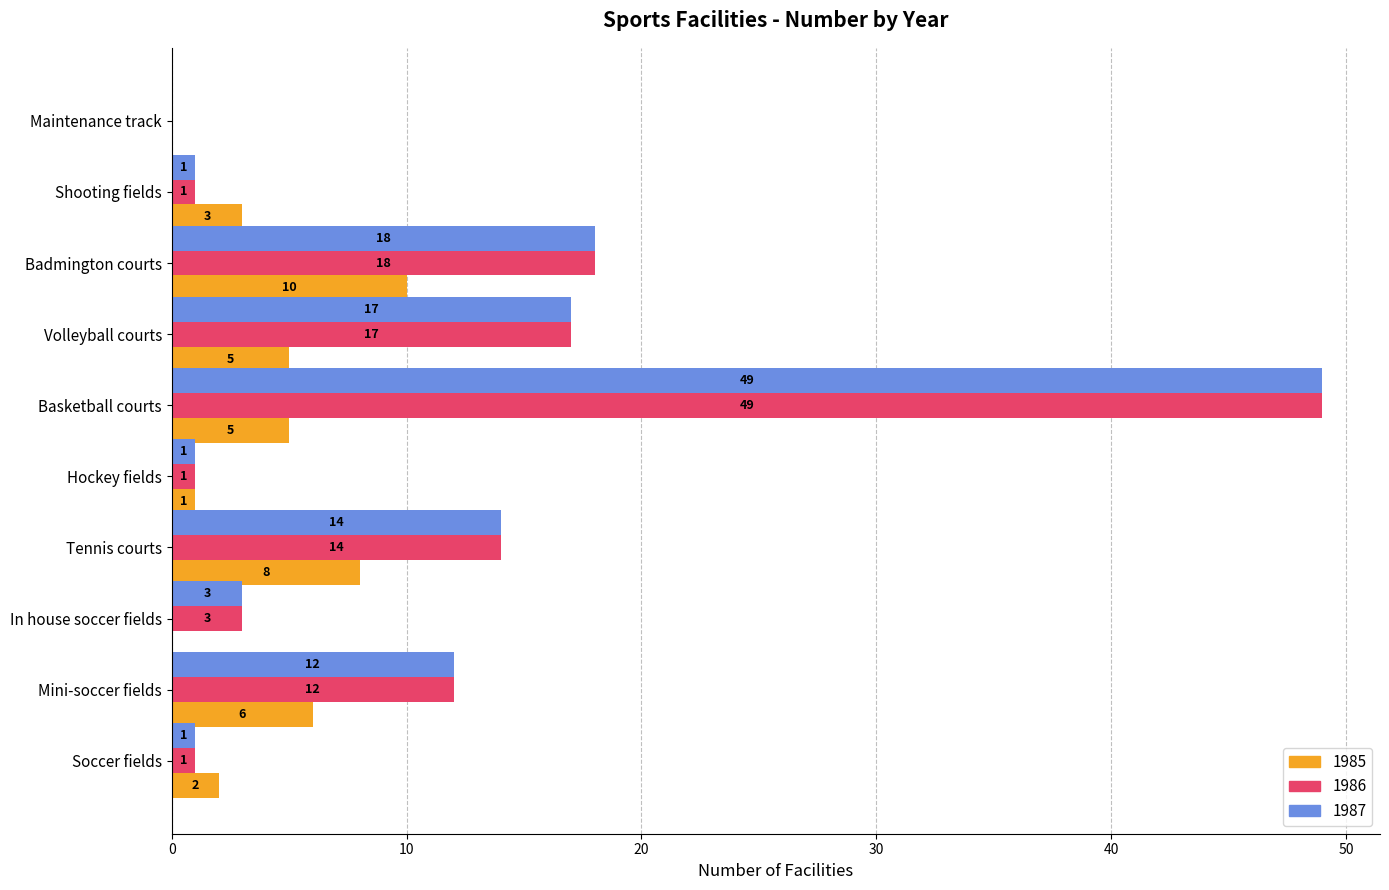

What is the maximum value shown in the chart?

49